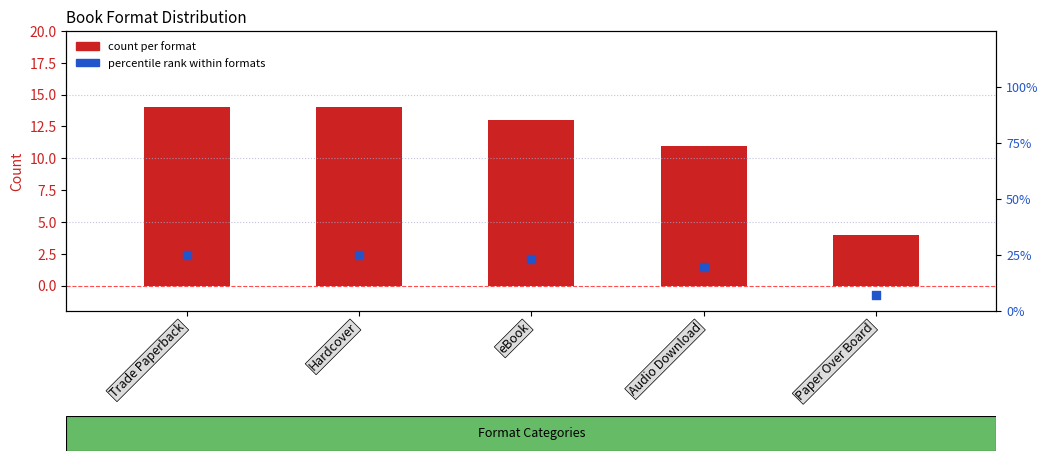

What are all the series names shown in the legend?

count per format, percentile rank within formats